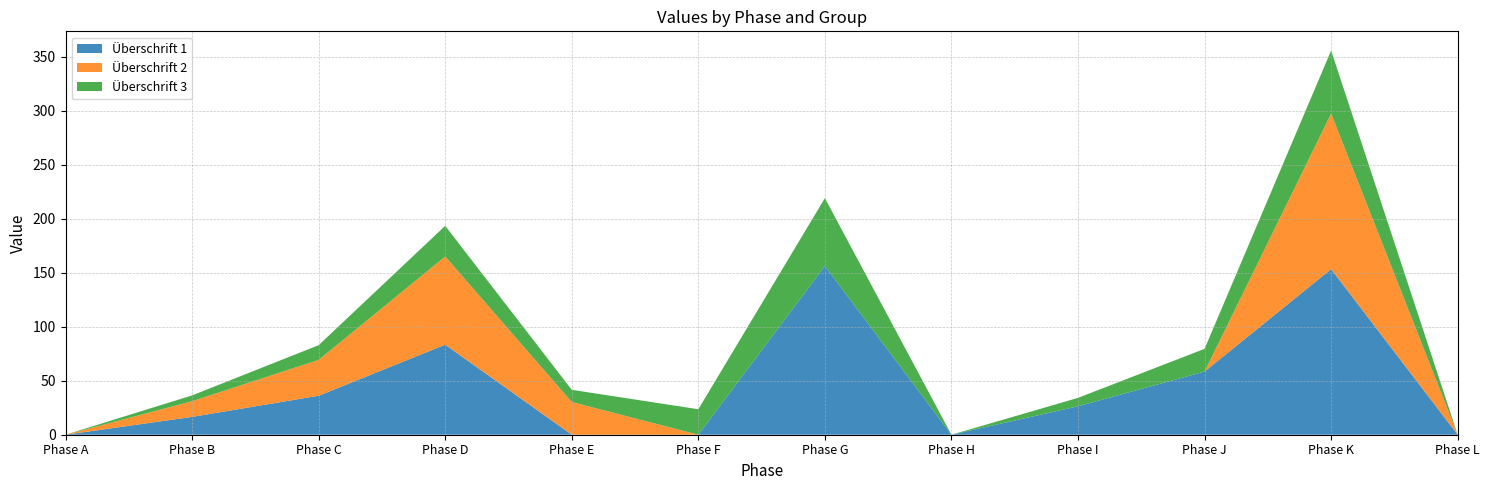

Reading left to right, list all the values displayed in this chart.

Überschrift 1: Phase A=0.0	Phase B=16.5	Phase C=36.1	Phase D=83.4	Phase E=0.0	Phase F=0.0	Phase G=156.3	Phase H=0.0	Phase I=26.3	Phase J=58.5	Phase K=153.4	Phase L=0.0
Überschrift 2: Phase A=0.0	Phase B=14.5	Phase C=33.2	Phase D=81.7	Phase E=30.3	Phase F=0.0	Phase G=0.0	Phase H=0.0	Phase I=0.0	Phase J=0.0	Phase K=144.1	Phase L=0.0
Überschrift 3: Phase A=0.0	Phase B=5.4	Phase C=13.6	Phase D=28.4	Phase E=11.3	Phase F=23.6	Phase G=62.9	Phase H=0.0	Phase I=7.8	Phase J=21.1	Phase K=58.4	Phase L=0.0